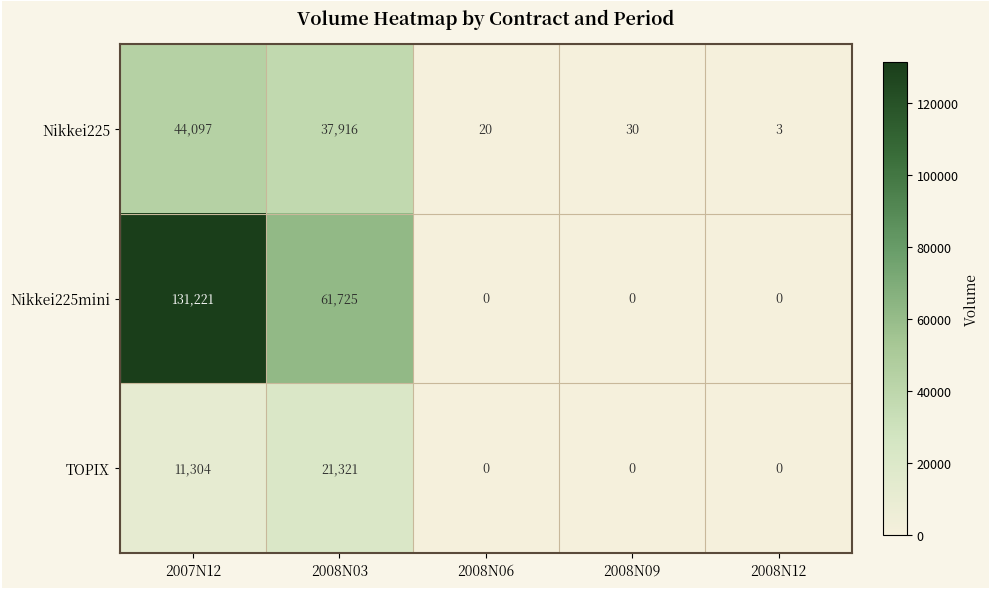

List the series in order of their peak value, lowest first.

TOPIX, Nikkei225, Nikkei225mini